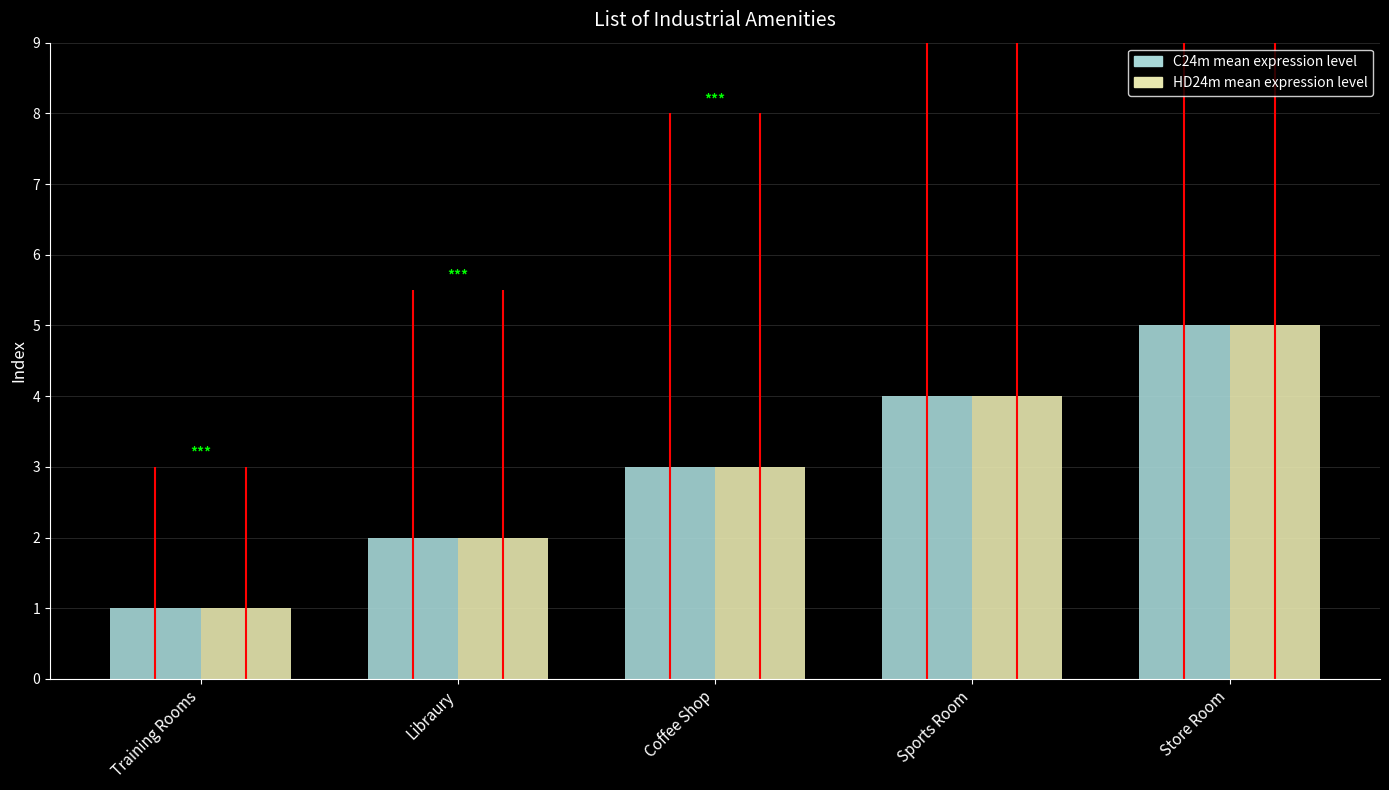

At which label does HD24m mean expression level first exceed 3?

Sports Room